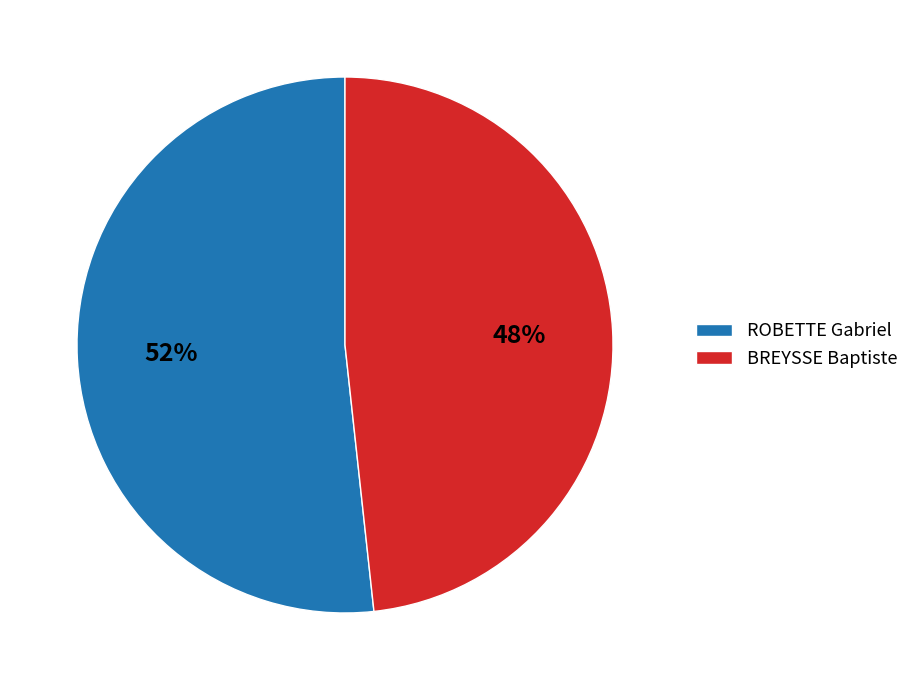

Which has a higher value, ROBETTE Gabriel or BREYSSE Baptiste?

ROBETTE Gabriel